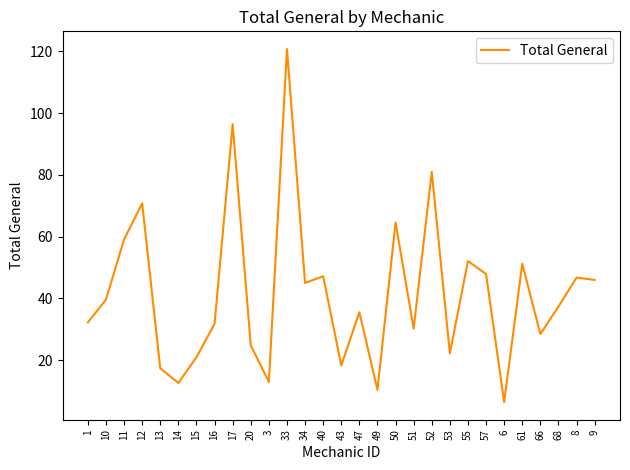

Which label corresponds to the largest value in the chart?

33